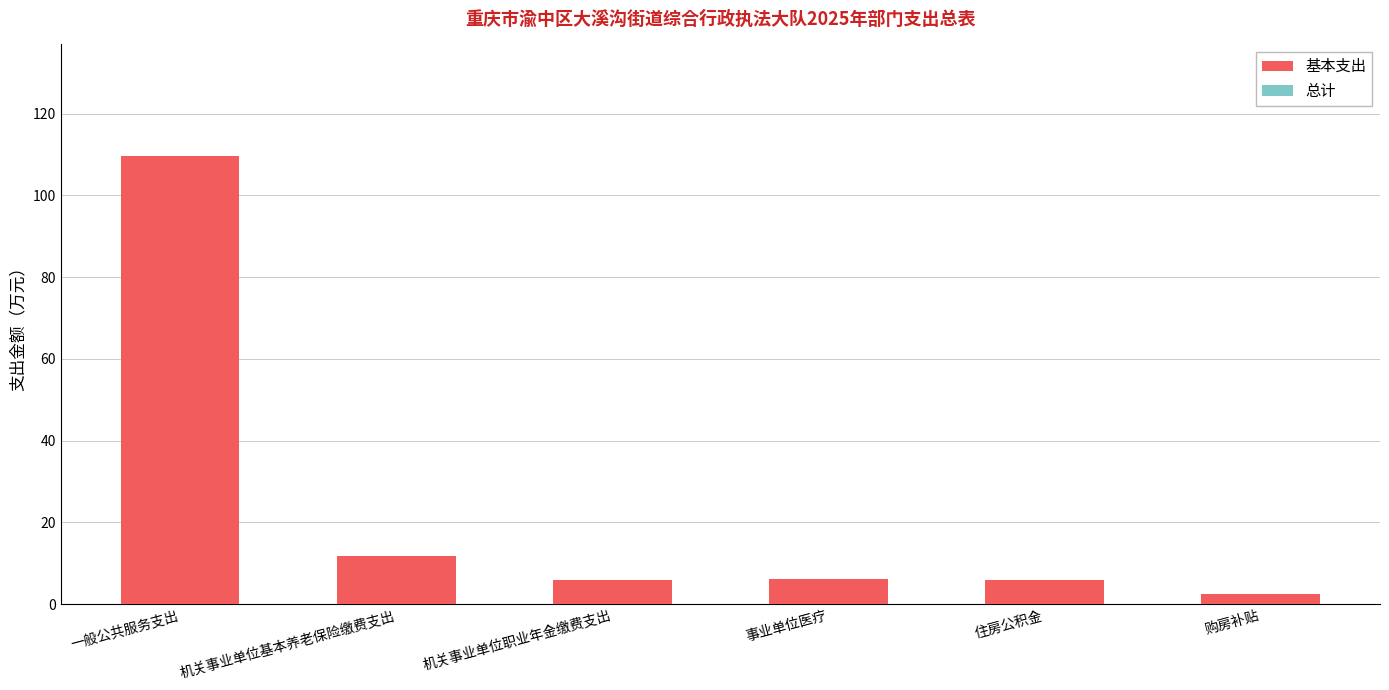

At which label is the value closest to 56?

机关事业单位基本养老保险缴费支出